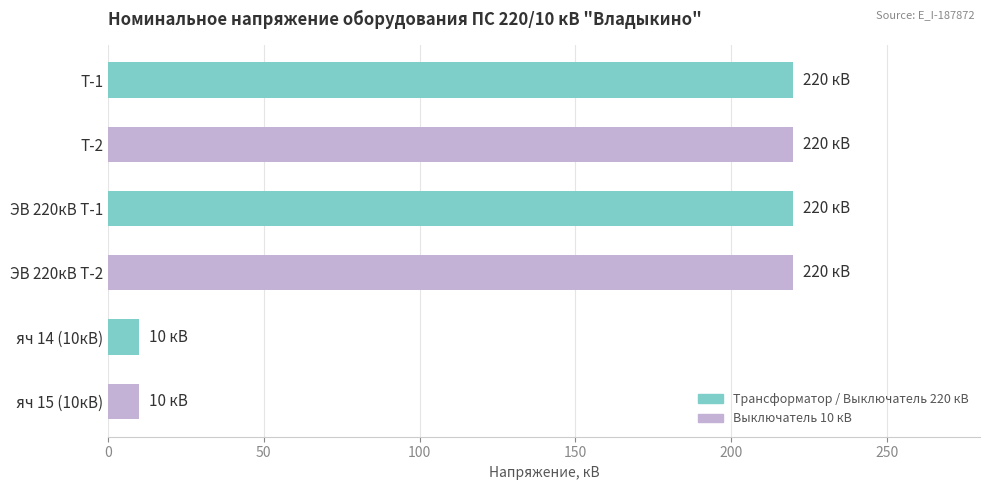

What is the ratio of the value at ЭВ 220кВ Т-2 to the value at яч 14 (10кВ)?

22.0